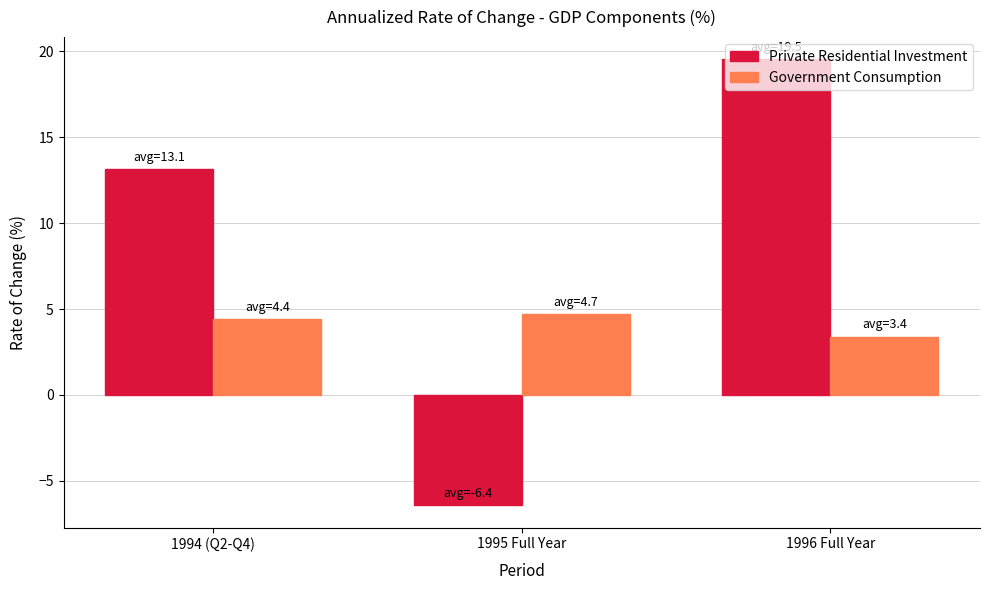

What is the smallest value displayed?

-6.4